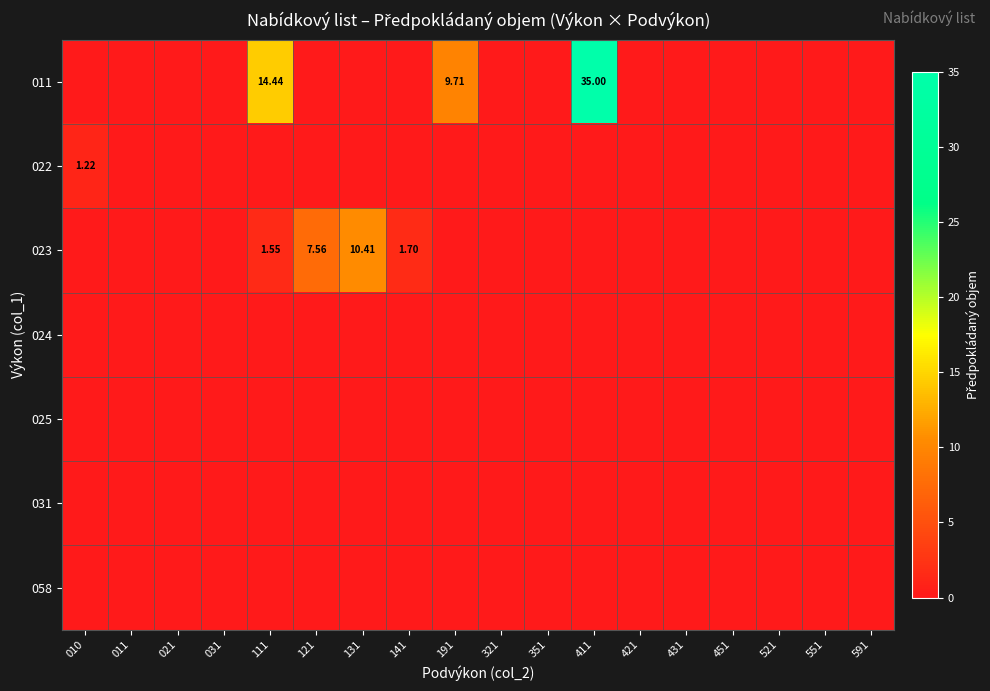

True or false: 022 has a value of 0.4 at 591.

False